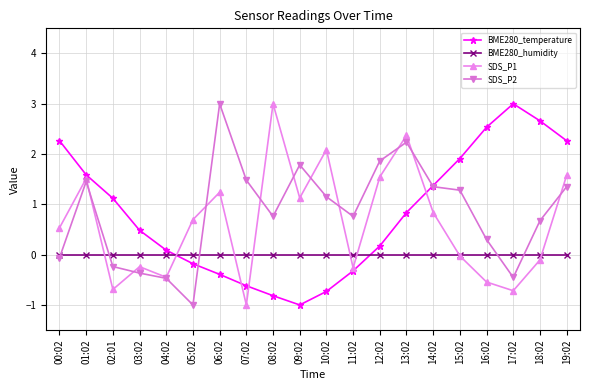

After their last crossing, which series has the higher values: BME280_humidity or SDS_P2?

SDS_P2